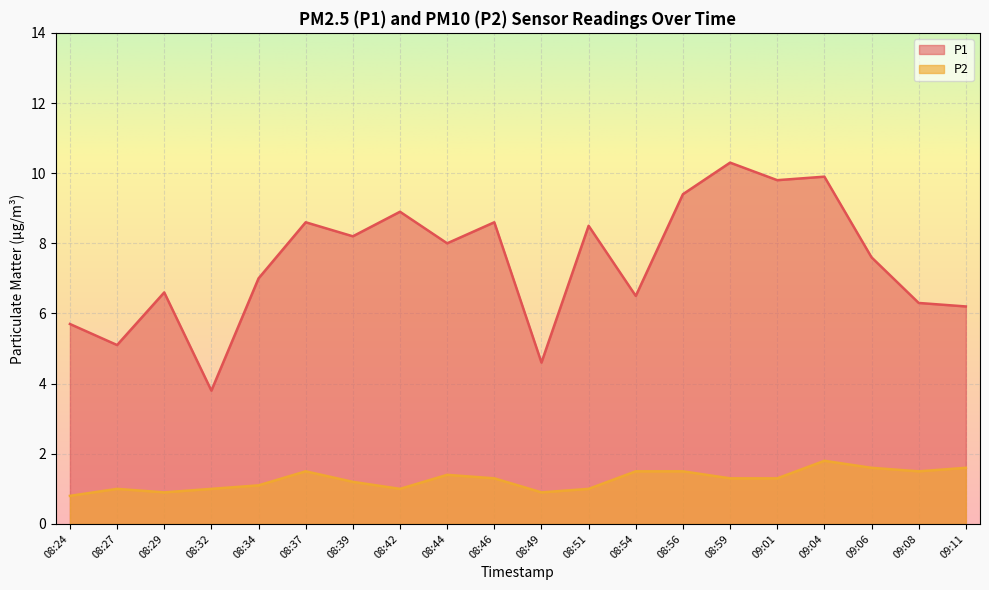

Where is P2 nearest to the value 1?

08:27